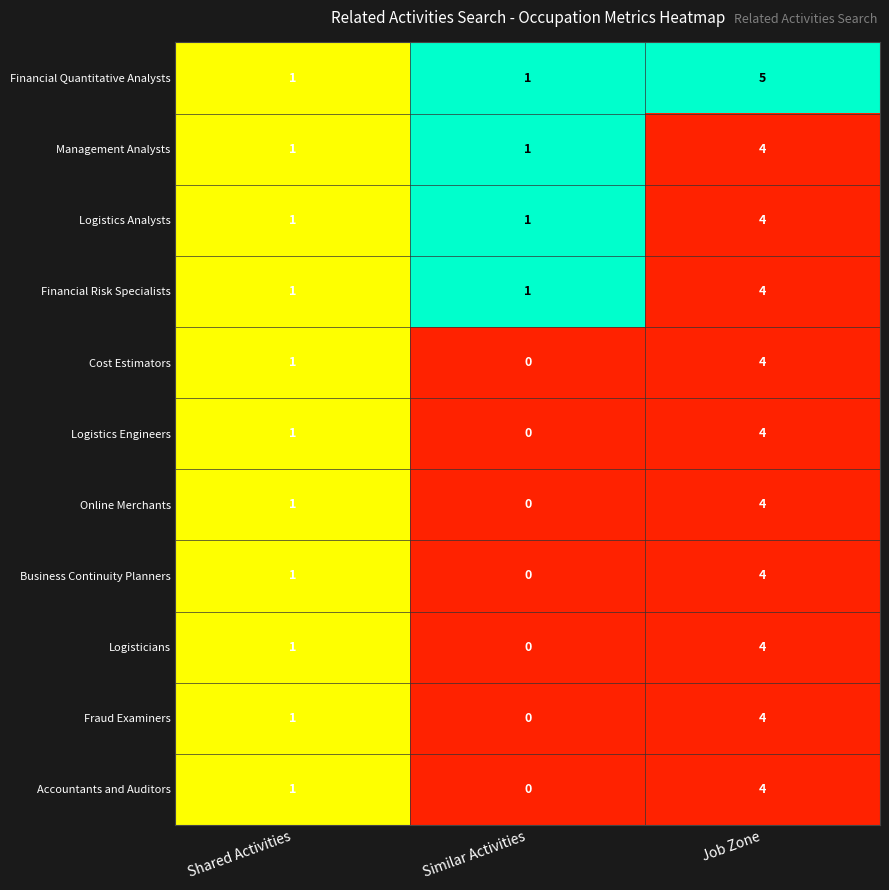

Rank the categories by Logistics Engineers value from highest to lowest.

Job Zone, Shared Activities, Similar Activities